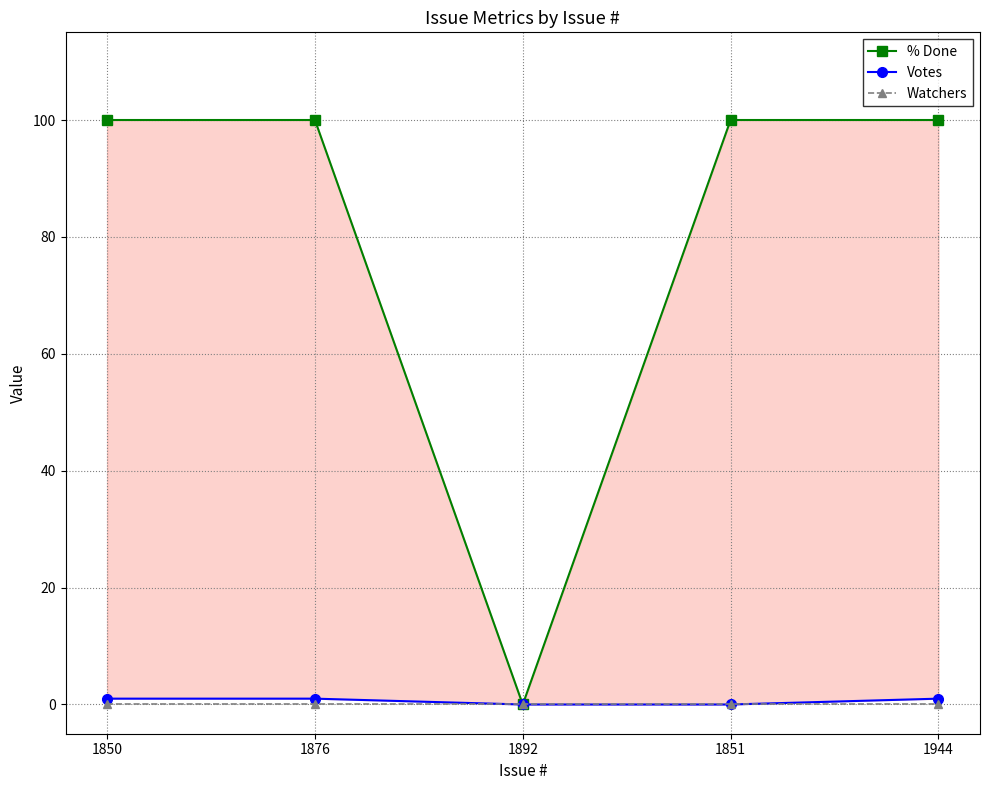

True or false: % Done and Watchers intersect in this chart.

False